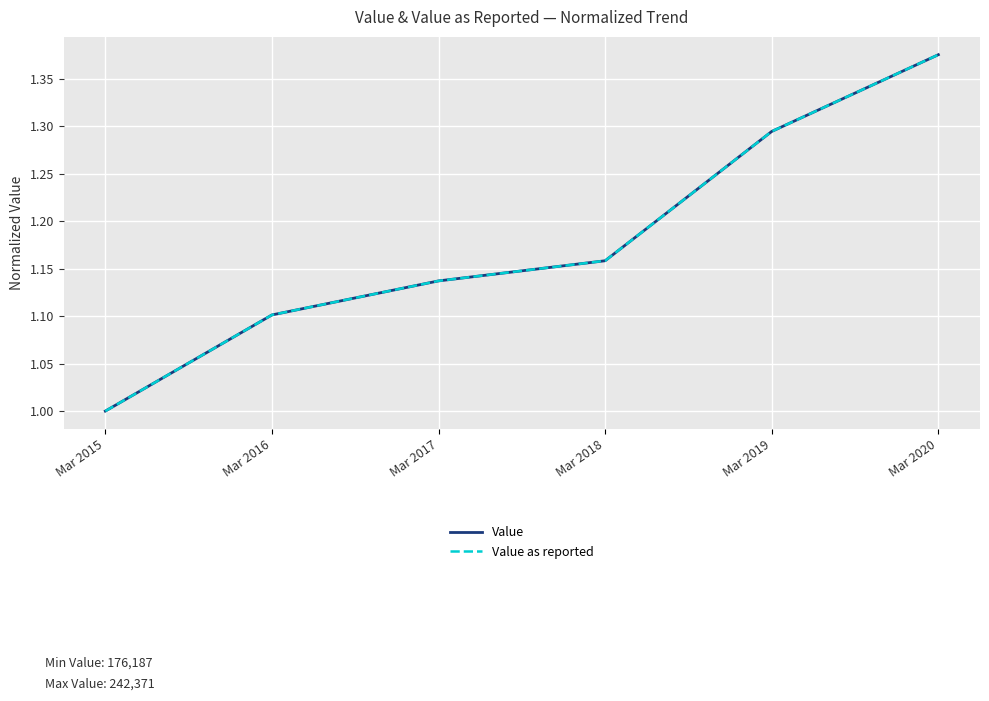

What is the average value of the Value as reported series?

1.2